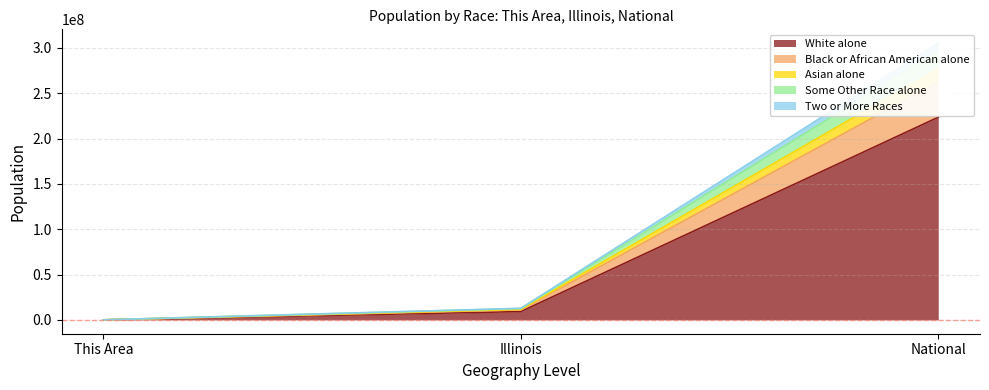

Is it true that Some Other Race alone equals 92745 at This Area?

False